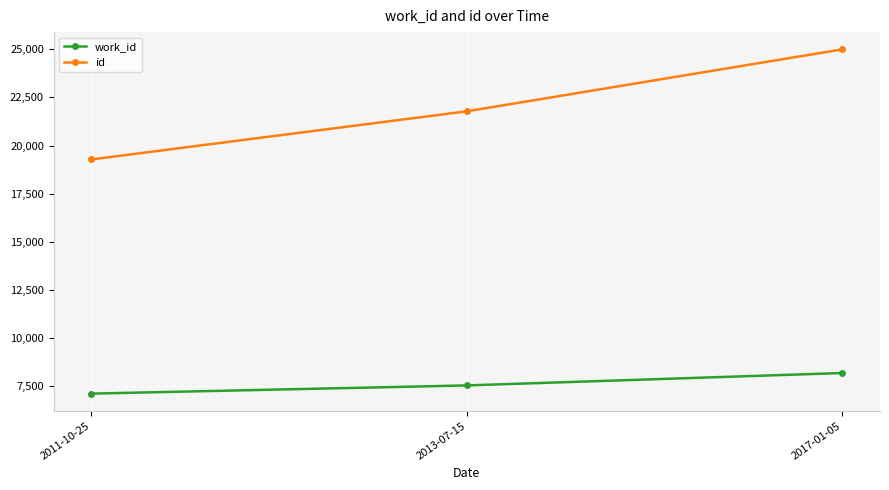

What position from the left is 2011-10-25?

1